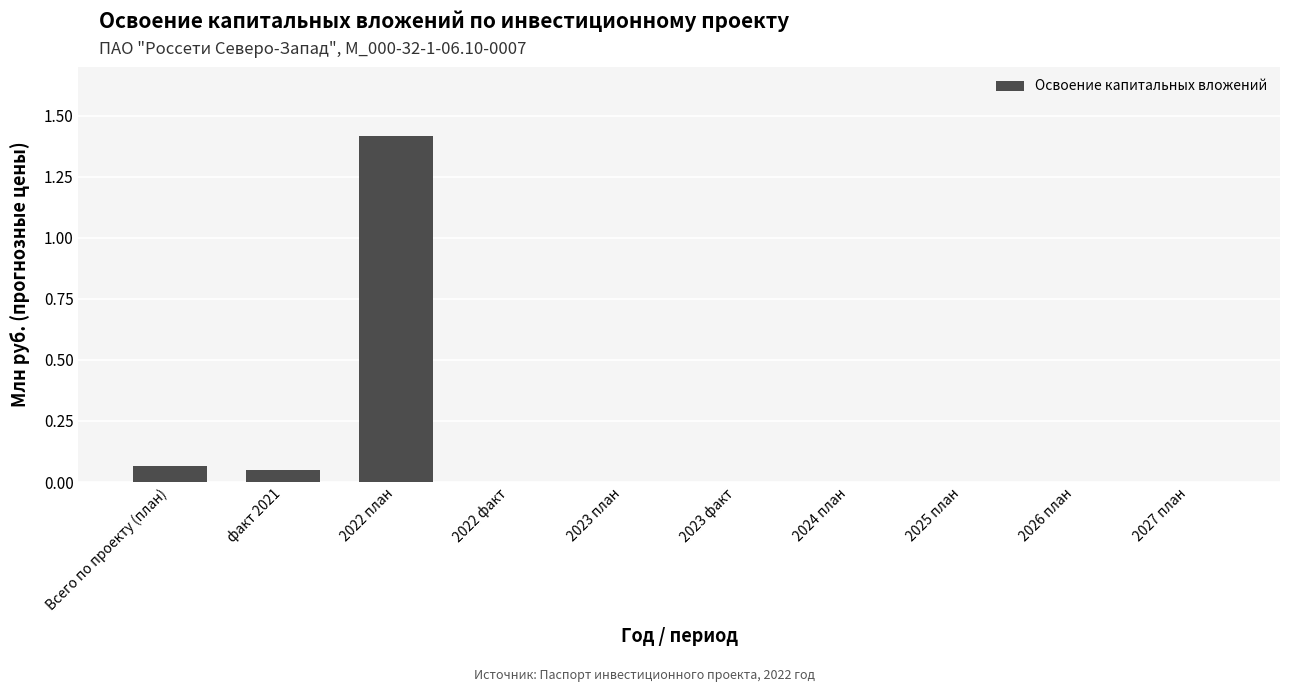

The chart shows a value of -0.8 at 2027 план. True or false?

False